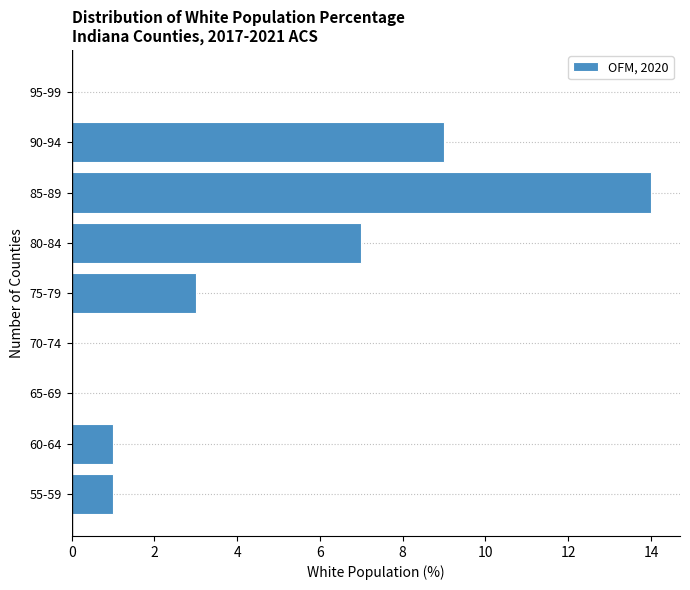

Reading top to bottom, what are all the values shown in this chart?

95-99=0	90-94=9	85-89=14	80-84=7	75-79=3	70-74=0	65-69=0	60-64=1	55-59=1